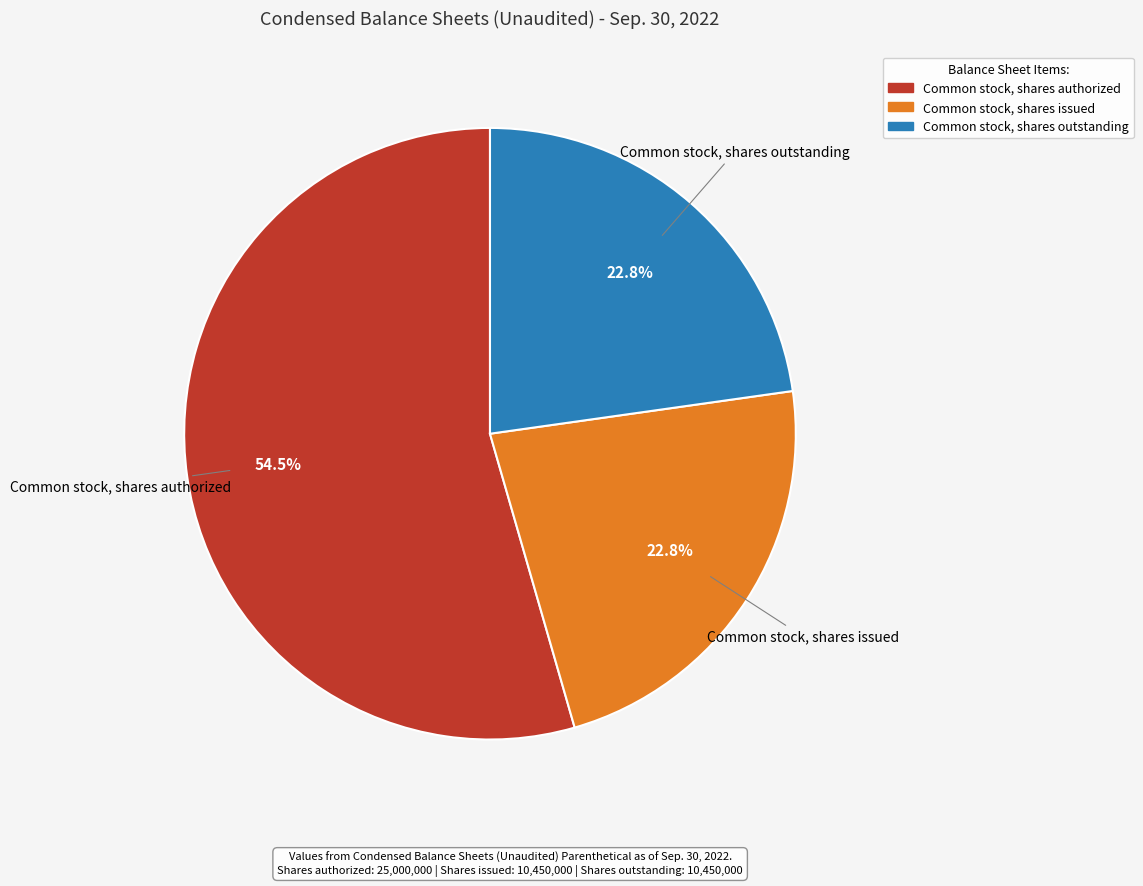

Which category has the biggest portion of the pie?

Common stock, shares authorized